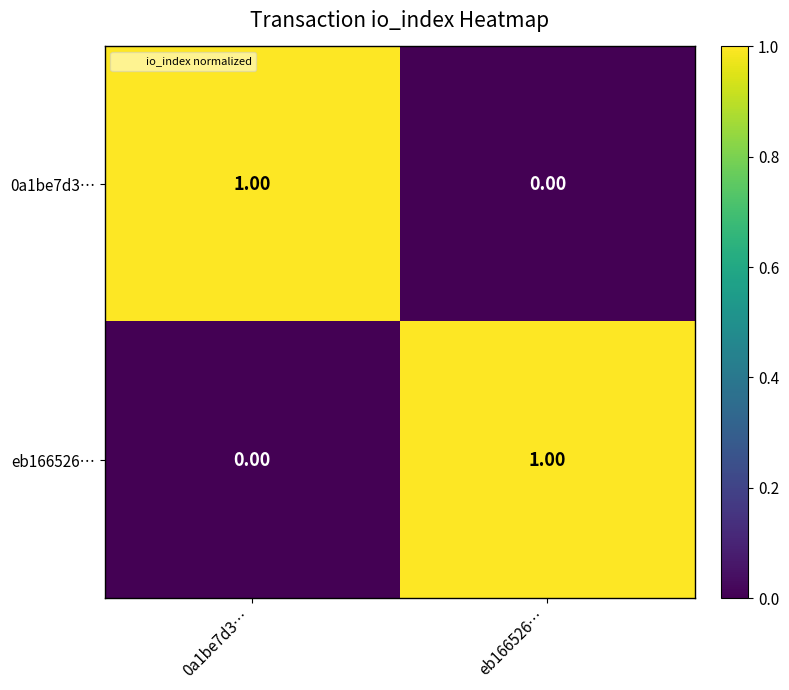

At how many categories does at least one series exceed 0?

2